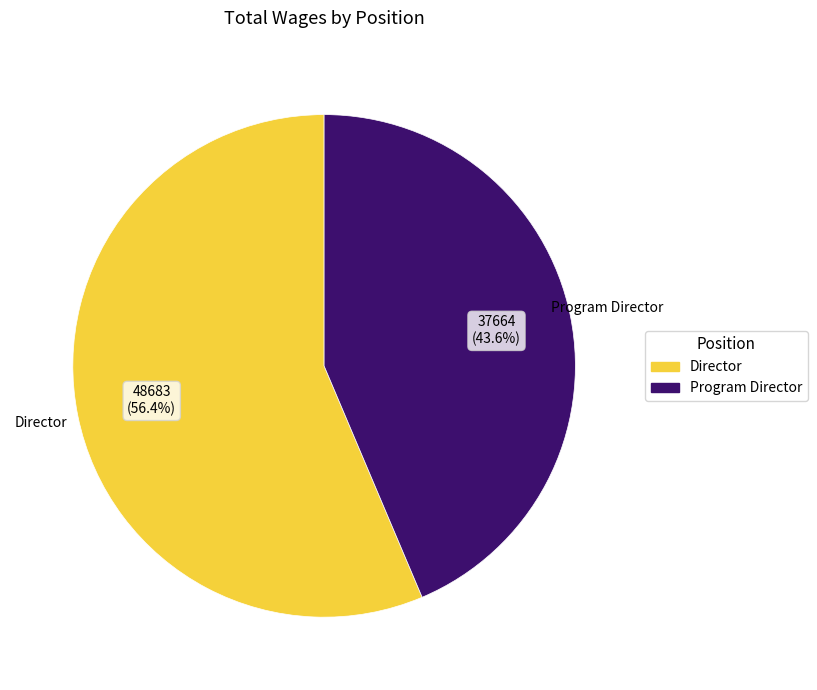

To the nearest percent, what portion does Director represent?

56%